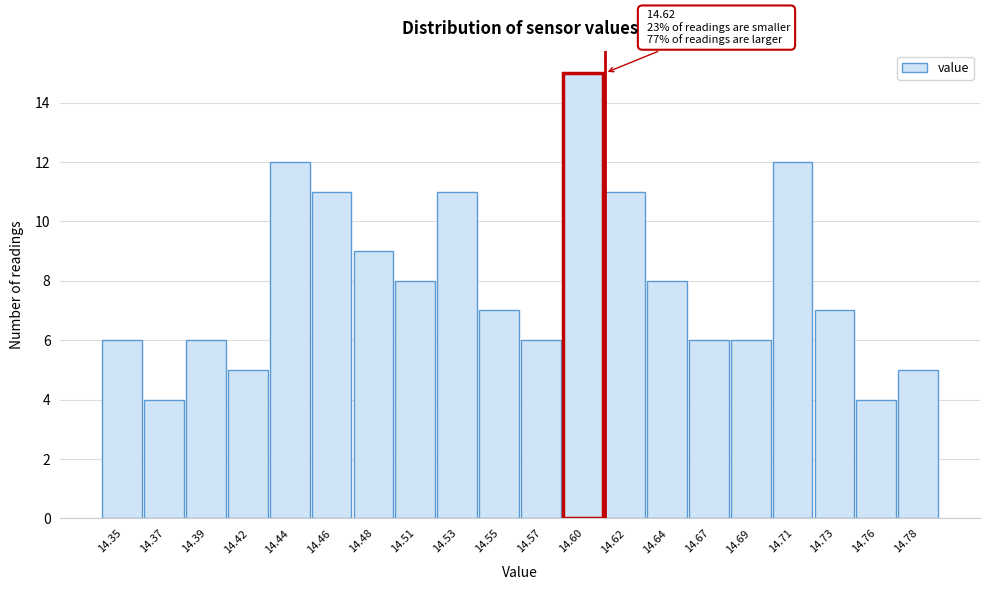

Reading left to right, what are all the values shown in this chart?

14.35=6	14.37=4	14.39=6	14.42=5	14.44=12	14.46=11	14.48=9	14.51=8	14.53=11	14.55=7	14.57=6	14.60=15	14.62=11	14.64=8	14.67=6	14.69=6	14.71=12	14.73=7	14.76=4	14.78=5